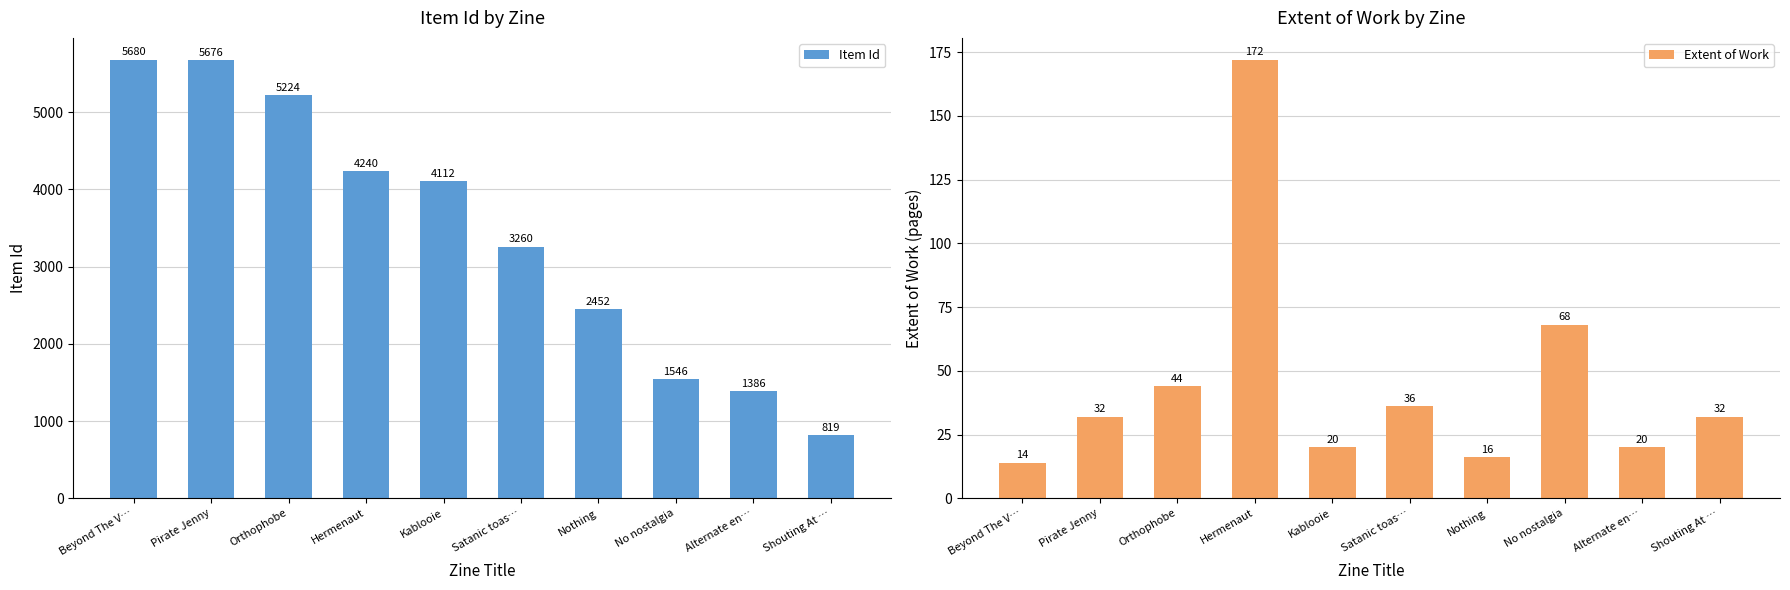

Which series has the widest spread of values?

Item Id